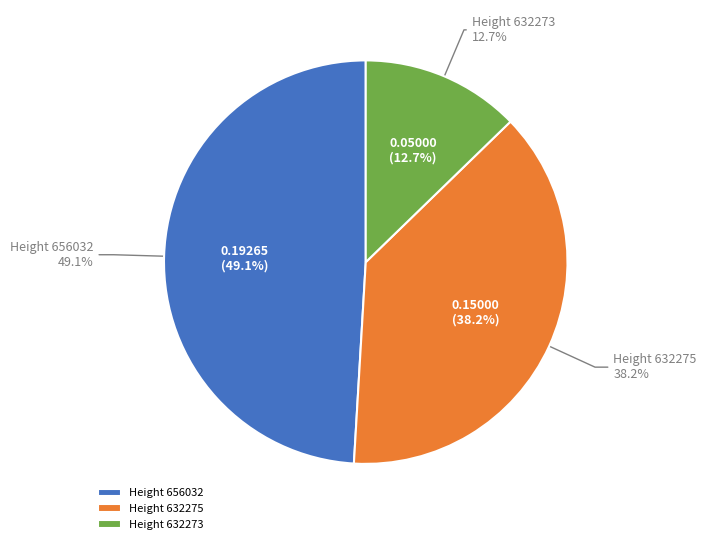

To the nearest percent, what portion does 632273 represent?

13%